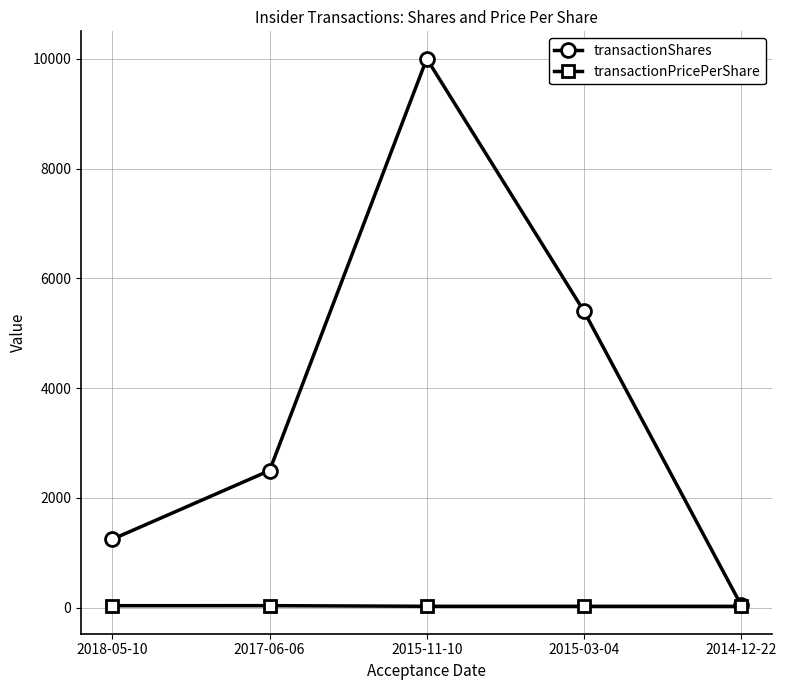

Which series changed the most between 2017-06-06 and 2015-03-04?

transactionShares